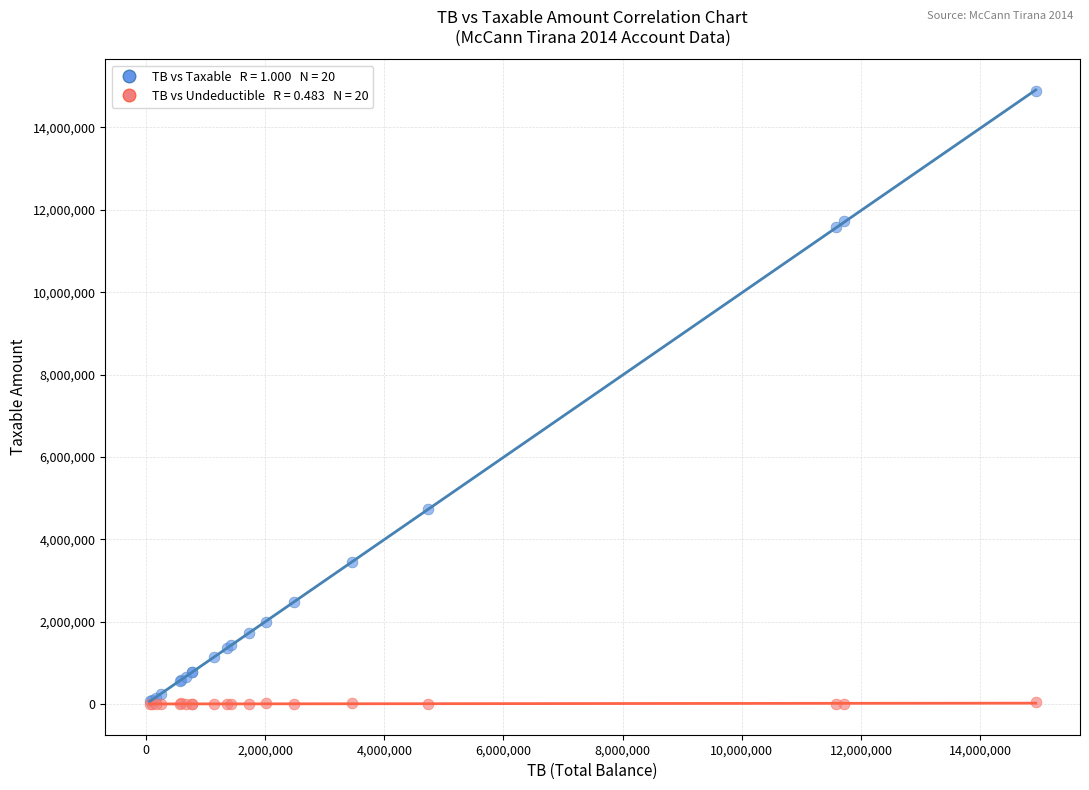

Across all series, what Y value is closest to 7443929?

4731146.9